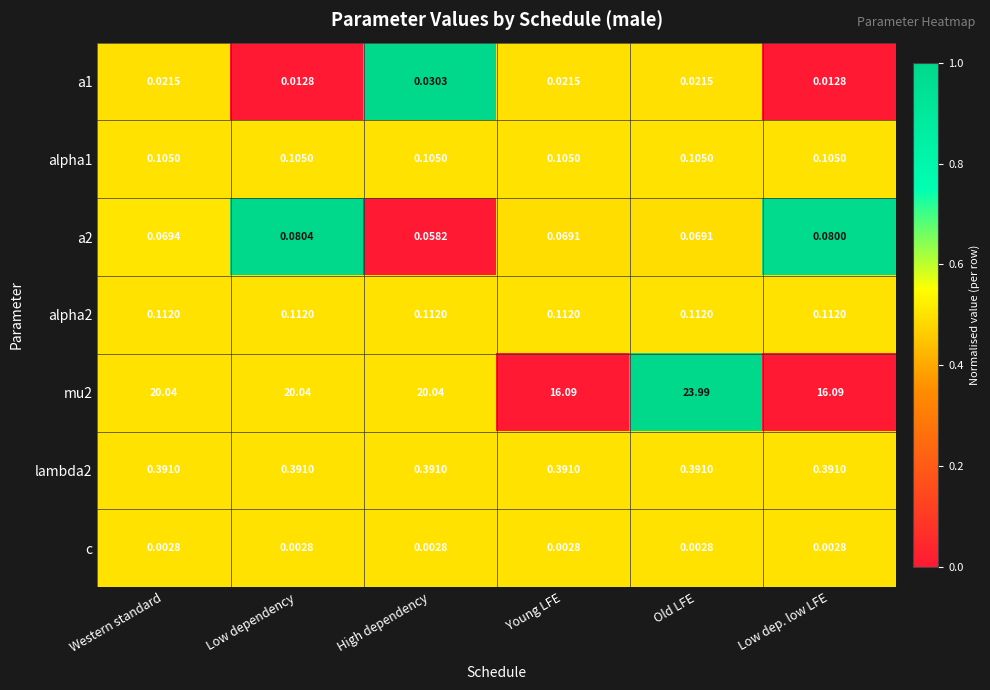

At which category does the chart reach its peak across all series?

Old LFE